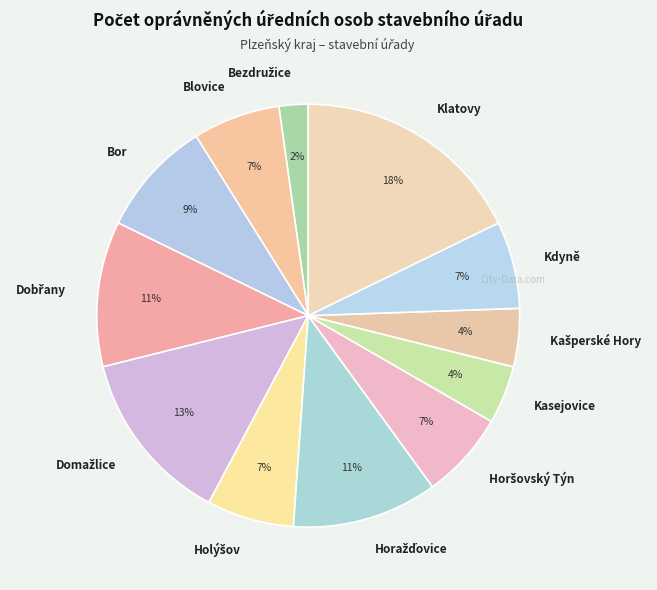

Which category has the biggest portion of the pie?

Klatovy